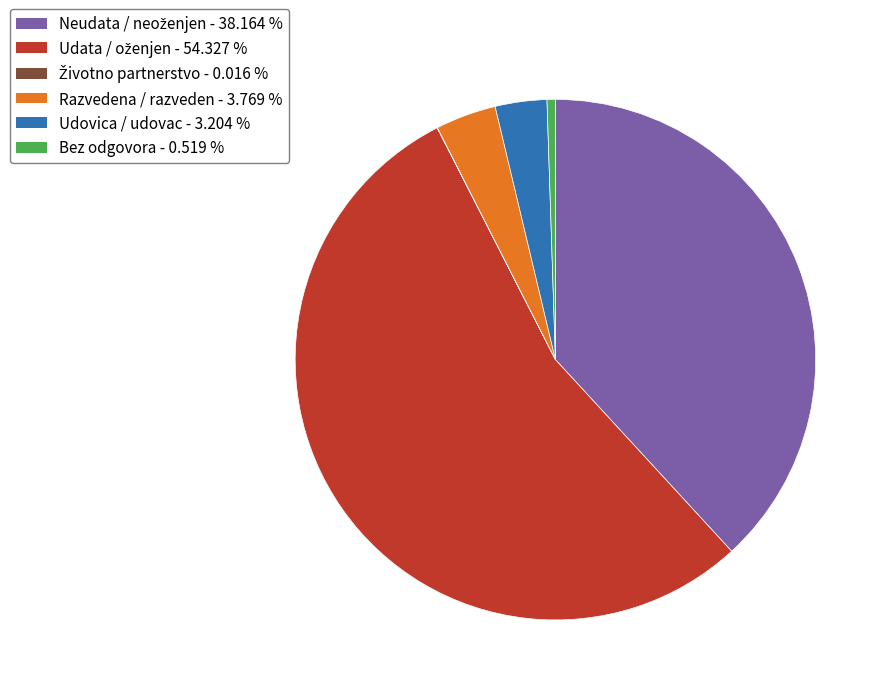

Does Razvedena / razveden account for over 50% of the chart?

No